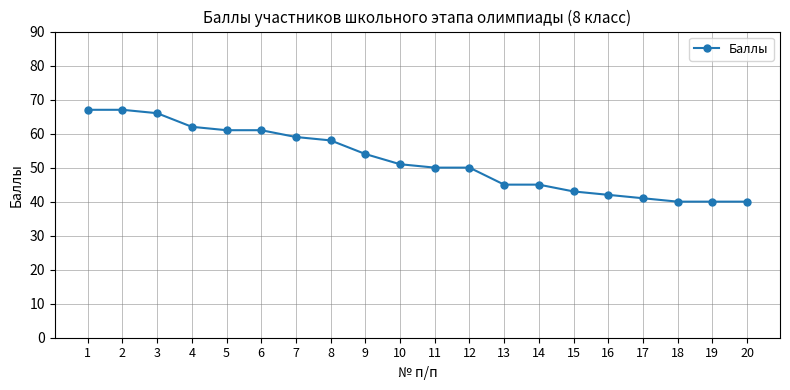

The chart shows a value of 45 at 13. True or false?

True